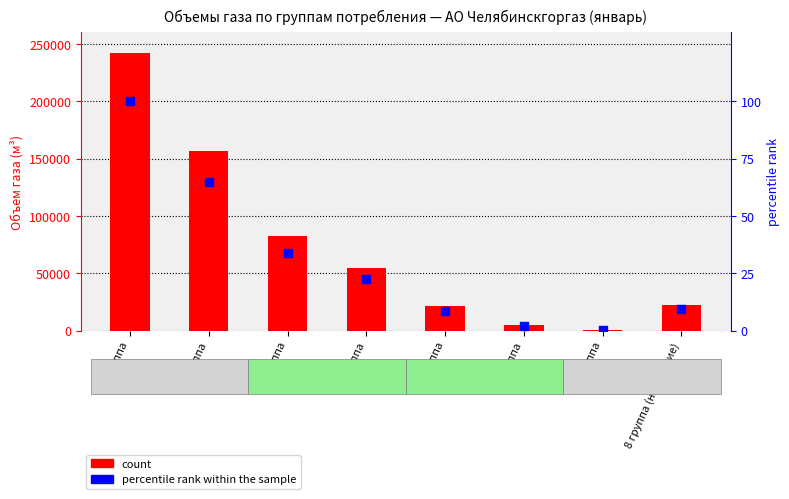

At how many categories does at least one series exceed 3123?

7